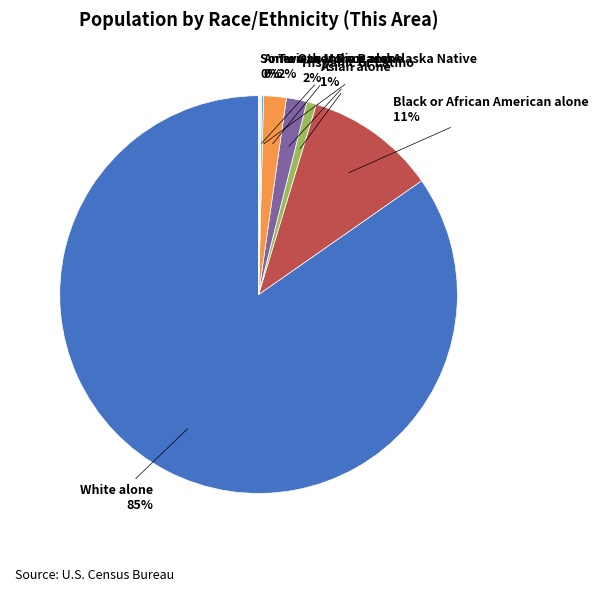

To the nearest percent, what is the average slice percentage?

14%